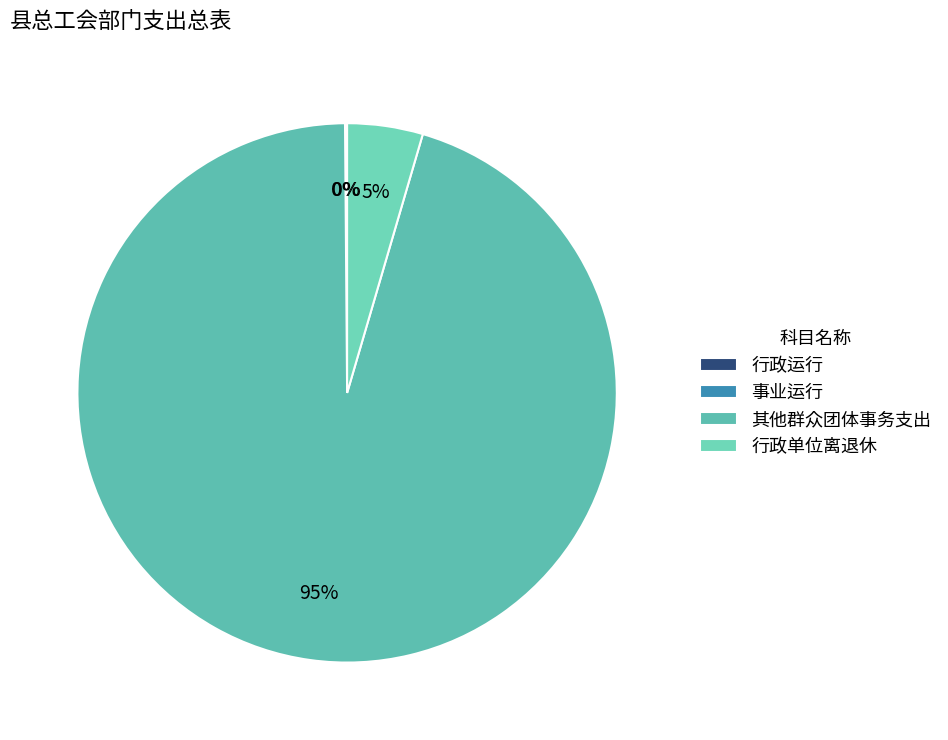

To the nearest percent, what is the average slice percentage?

25%